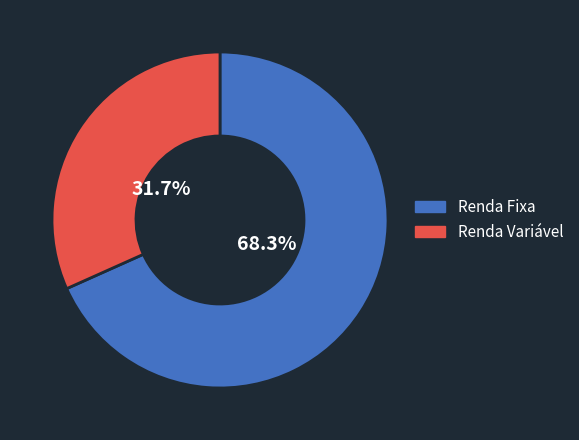

Does any single category account for the majority?

Yes